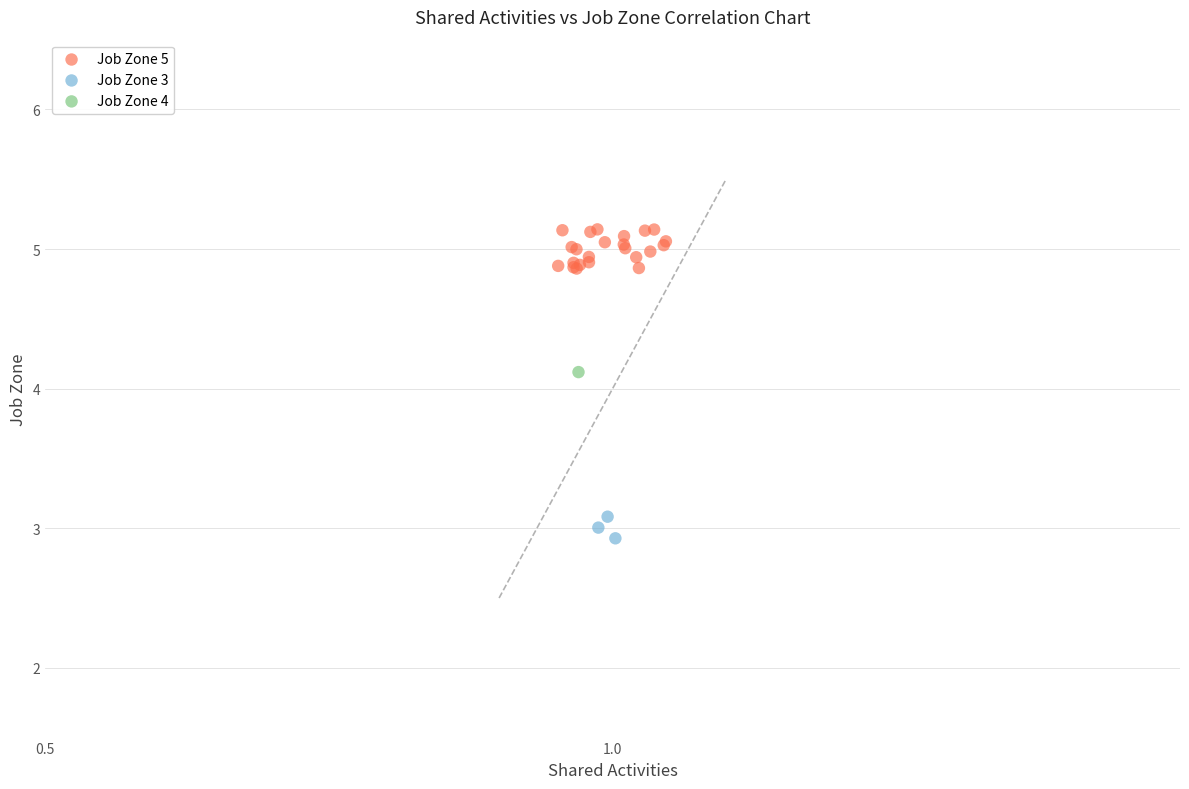

What are all the series names shown in the legend?

Job Zone 5, Job Zone 3, Job Zone 4